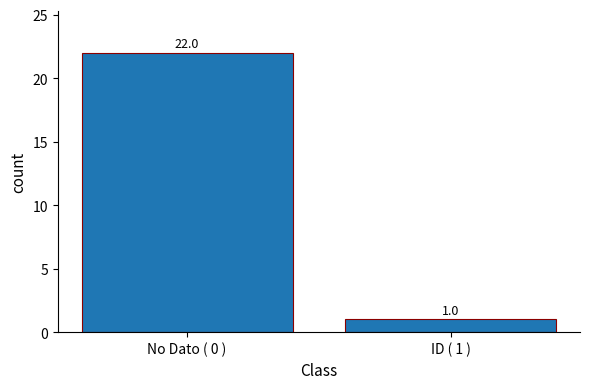

Count the values in the range 1 to 22.

2